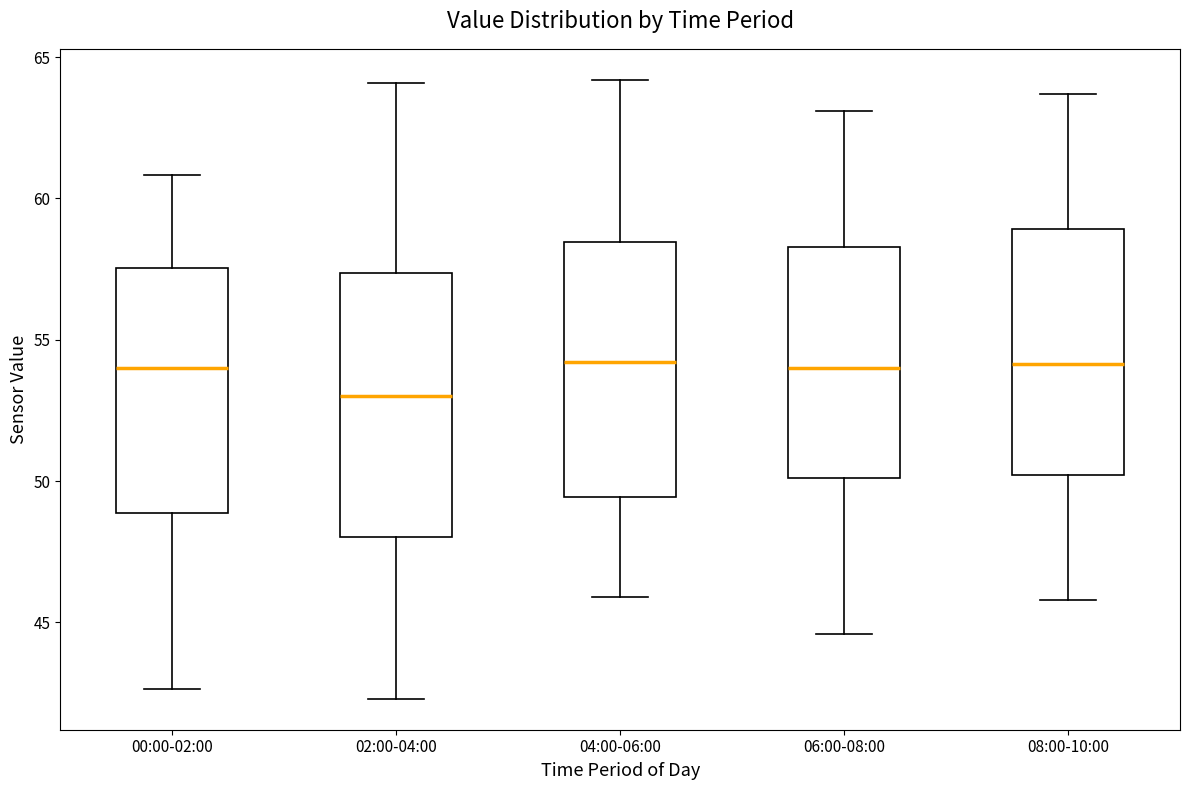

Which box's median line is the lowest?

02:00-04:00